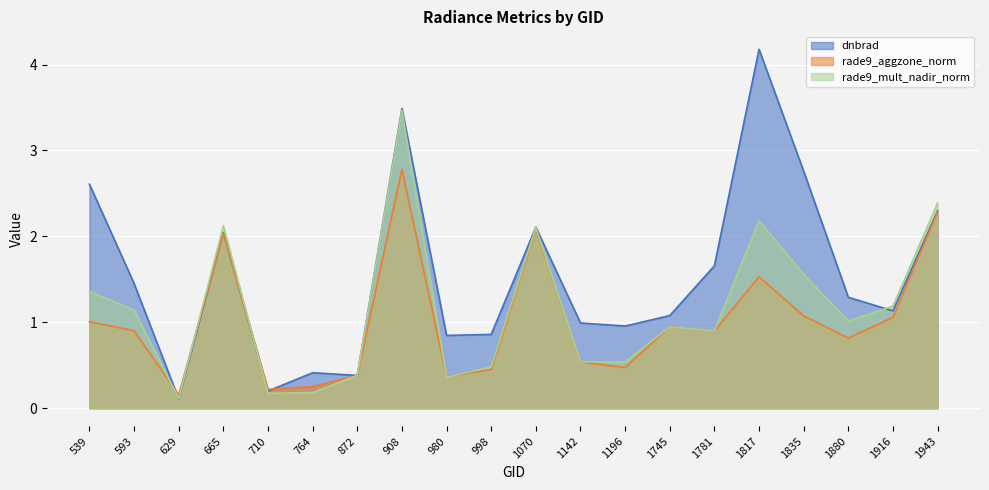

True or false: dnbrad has a value of 0.4 at 1142.

False